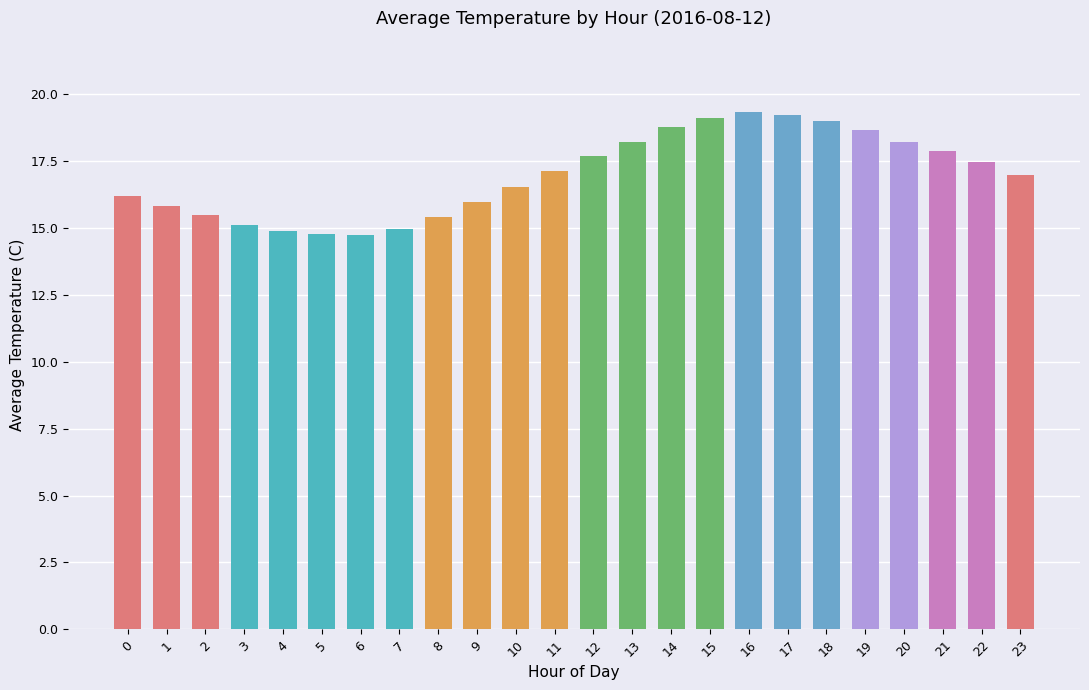

Count the number of data series in this chart.

1